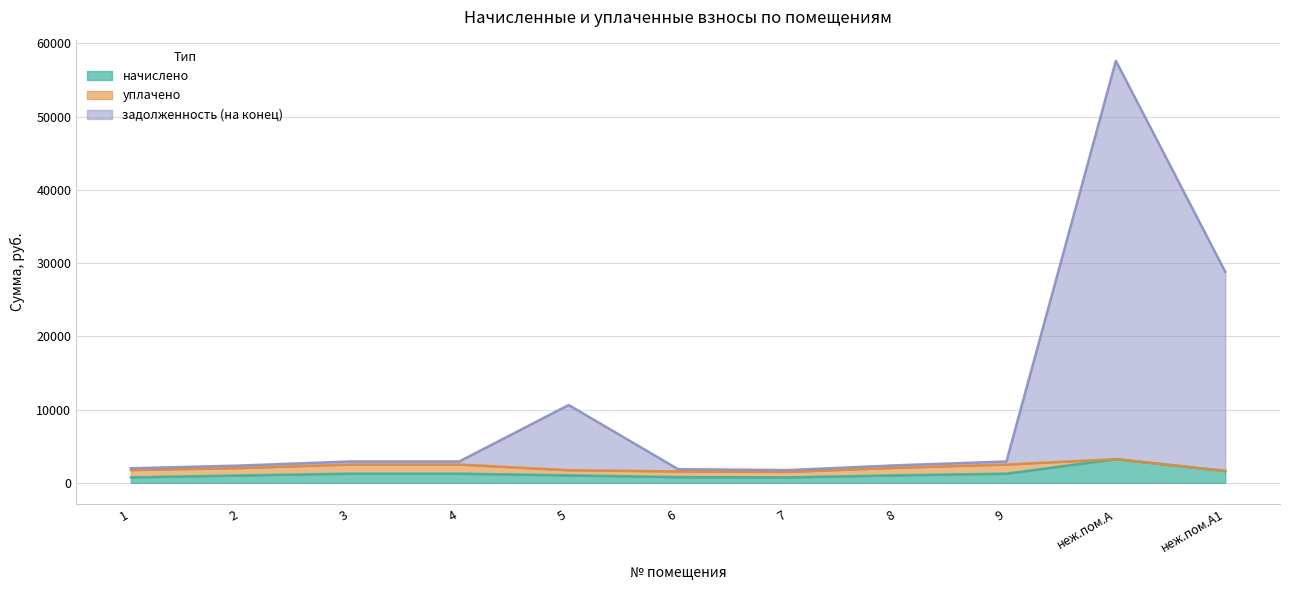

What is the minimum value shown in the chart?

747.4